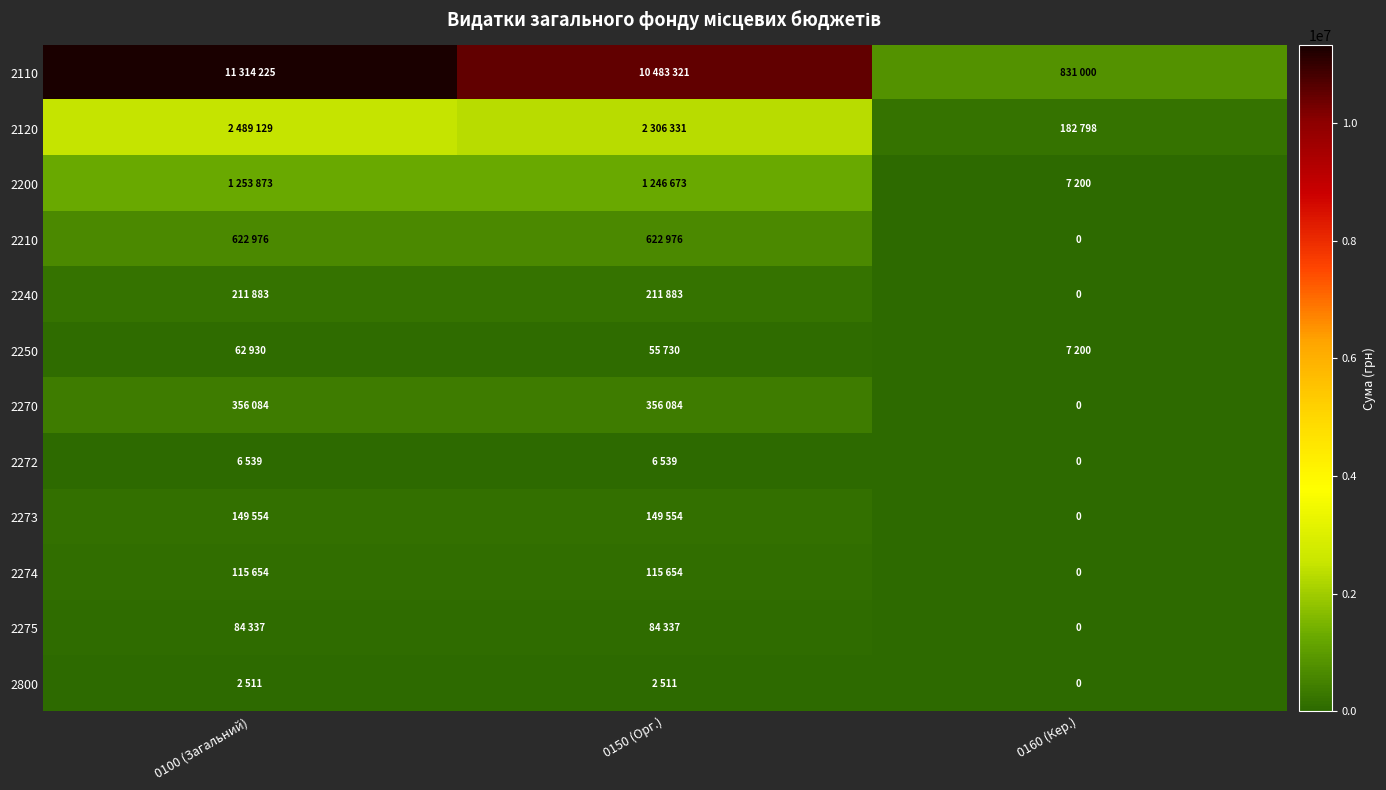

Between 0100 (Загальний) and 0160 (Кер.), which series saw the biggest shift?

2110